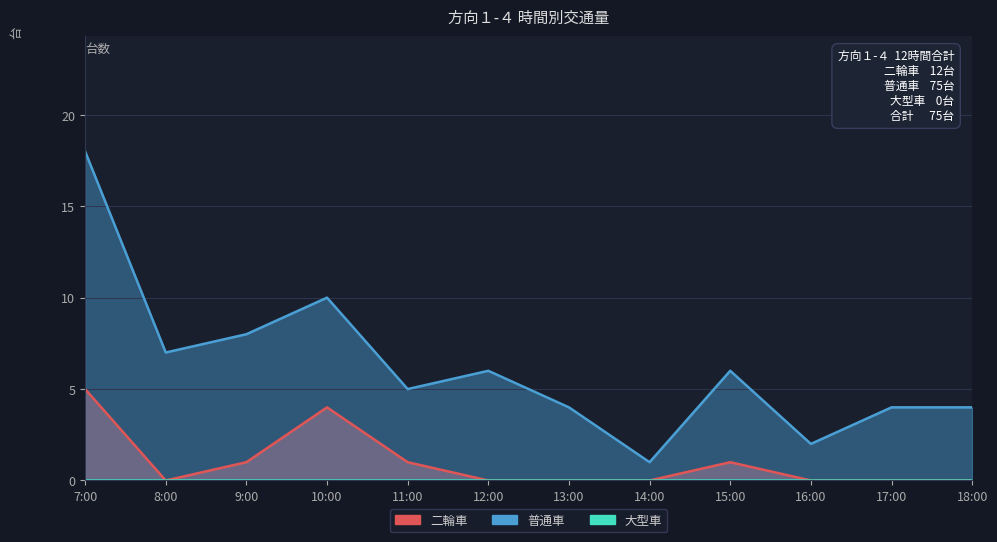

The value of 普通車 at 13:00 is 2. True or false?

False